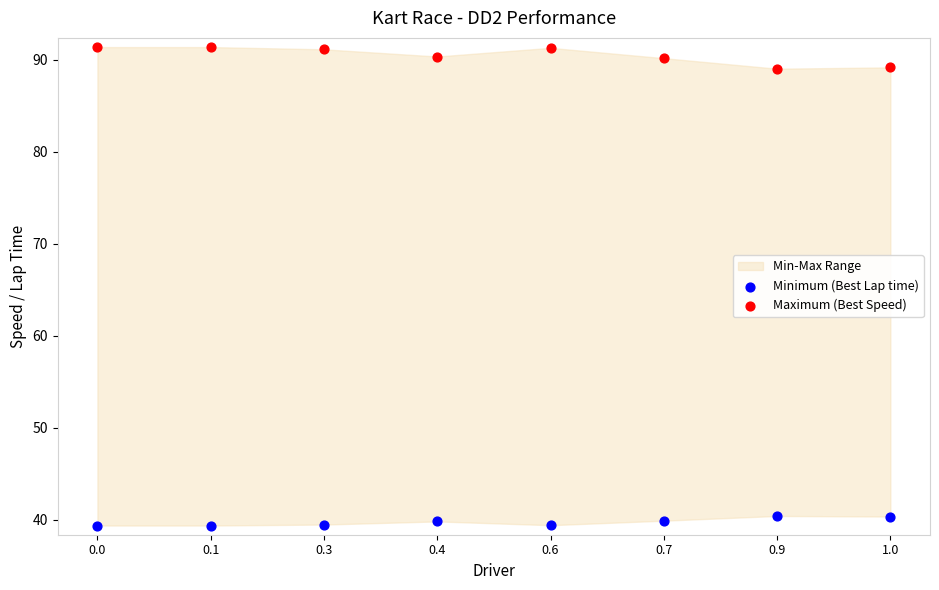

What is the X range (max minus min) for the scatter plot?

1.0